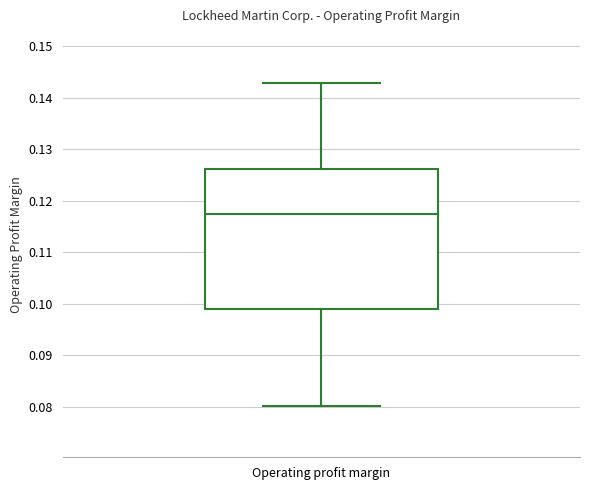

Read this box plot against the y-axis: the position of the median line, the range covered by the box, and the ends of both whiskers. The values are not printed on the chart, so give them approximately, as read against the axis.

median 0.117, box 0.099 to 0.126, whiskers 0.080 to 0.143